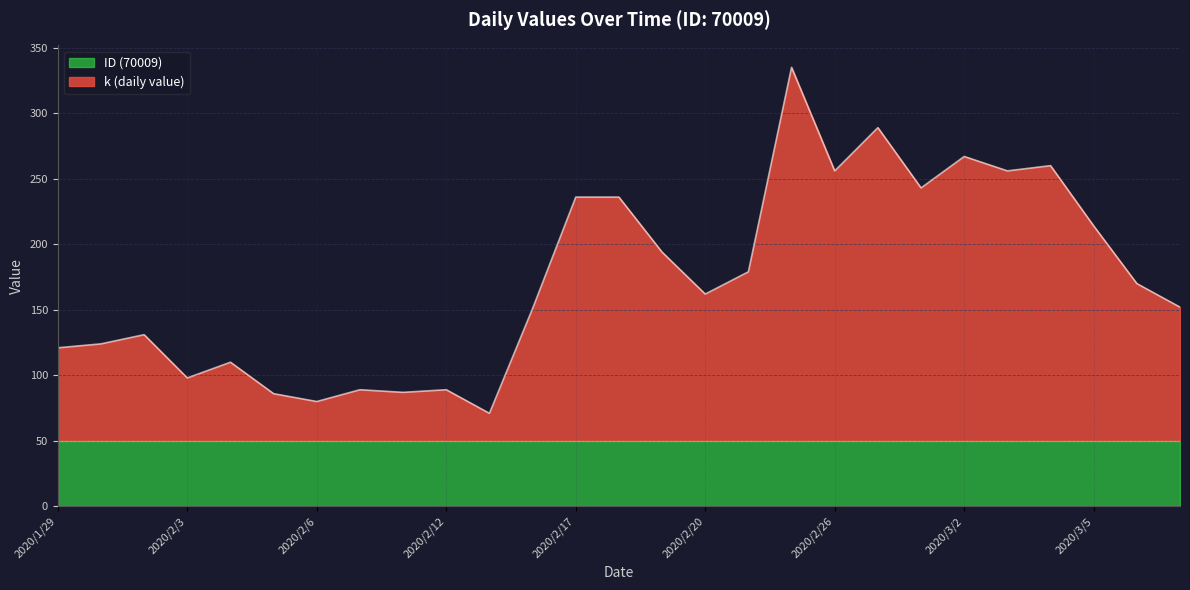

How many categories are shown in the chart?

27